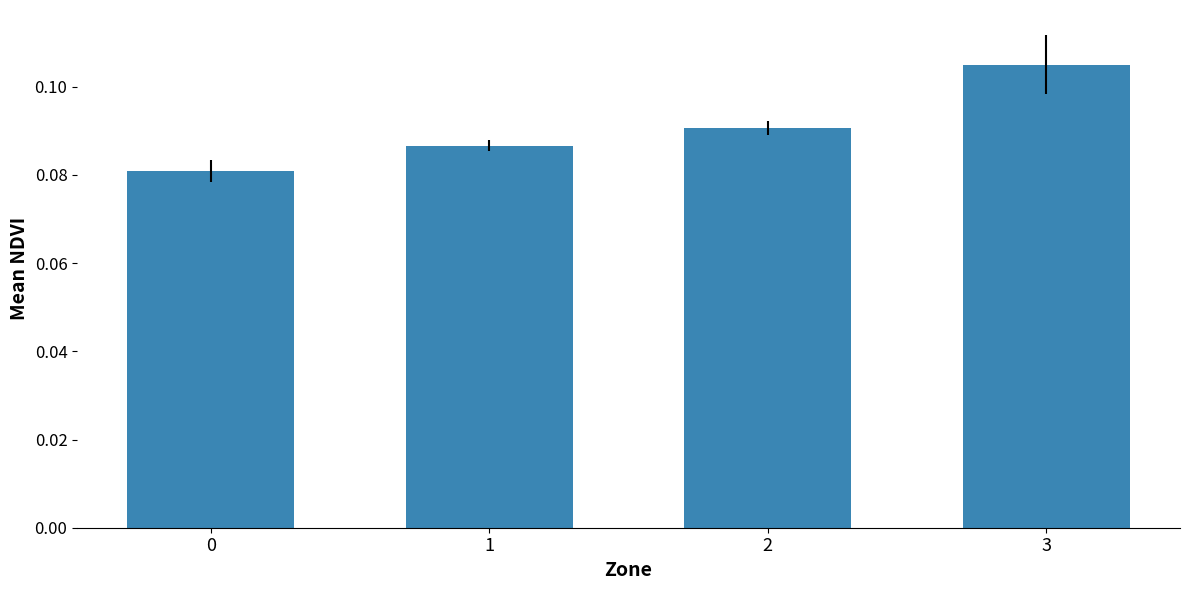

The value at 0 is 0.0. True or false?

False